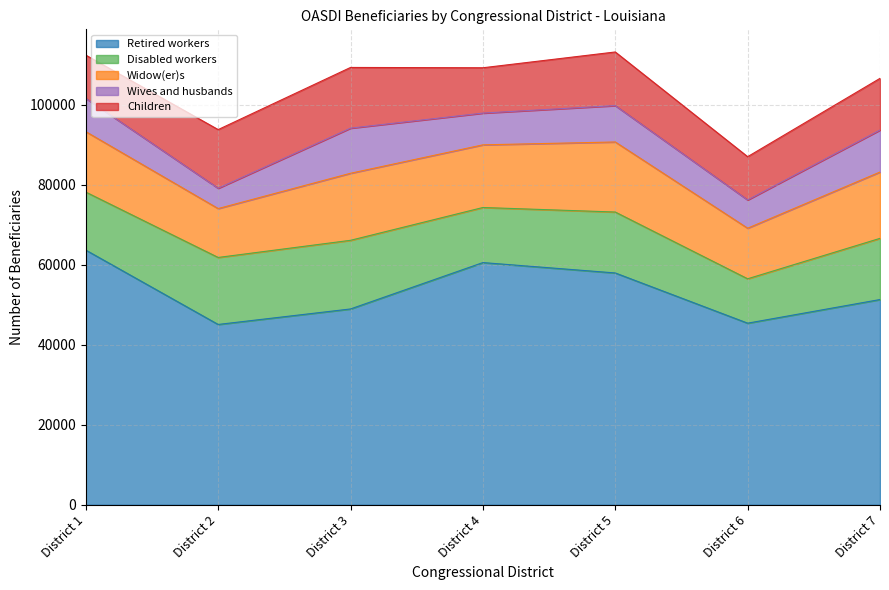

What is the sum of the Children values at District 1 and District 5?

24203